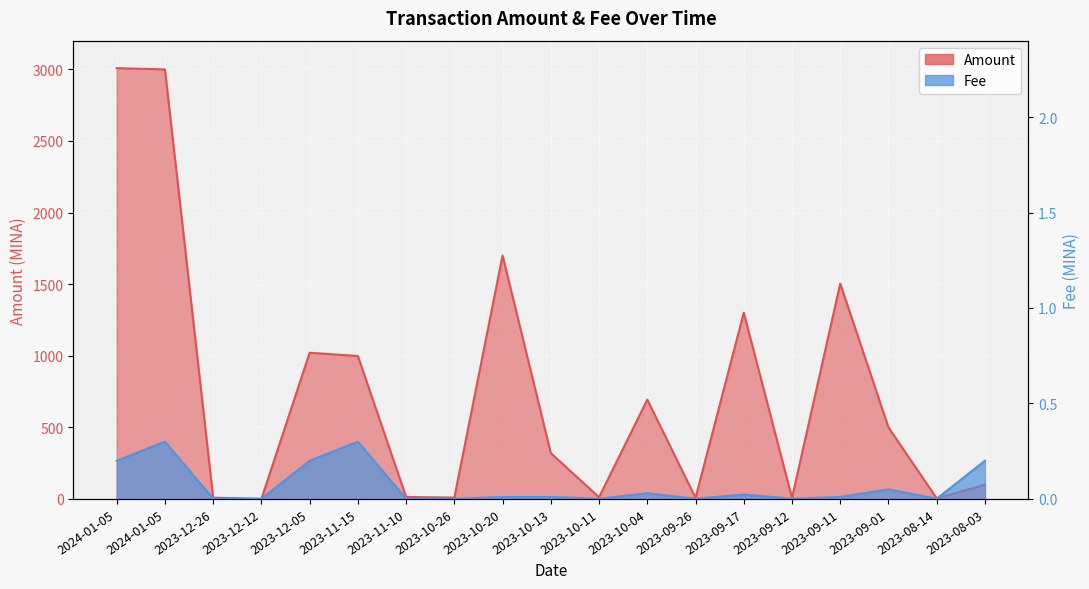

The value of Amount at 2023-11-10 is 13.8. True or false?

True